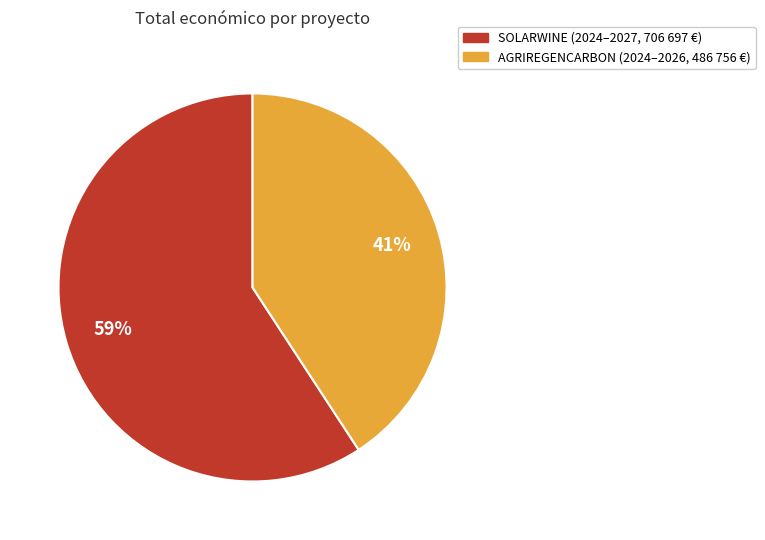

Which slice is the smallest?

AGRIREGENCARBON